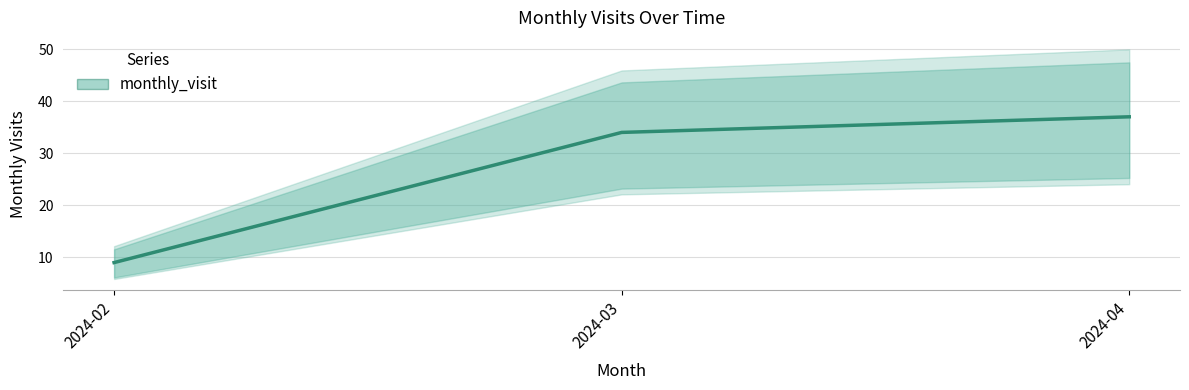

Approximately how many times larger is the value at 2024-02 compared to 2024-03?

0.3